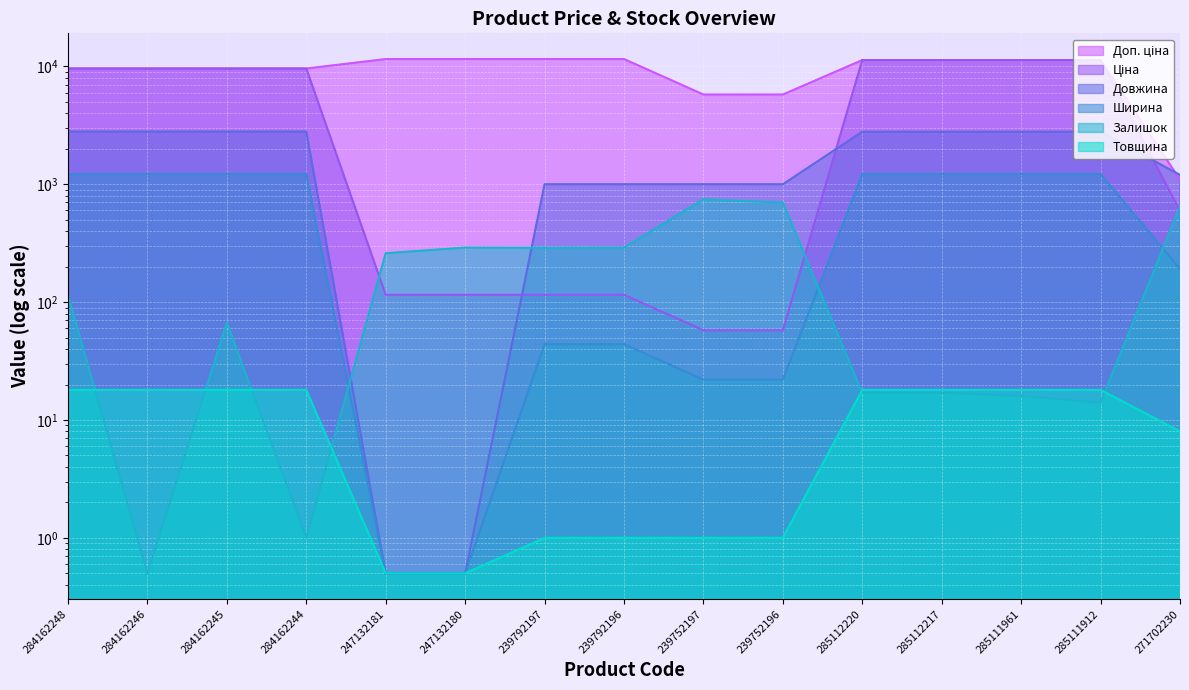

At which category is the sum across all series the highest?

285112220